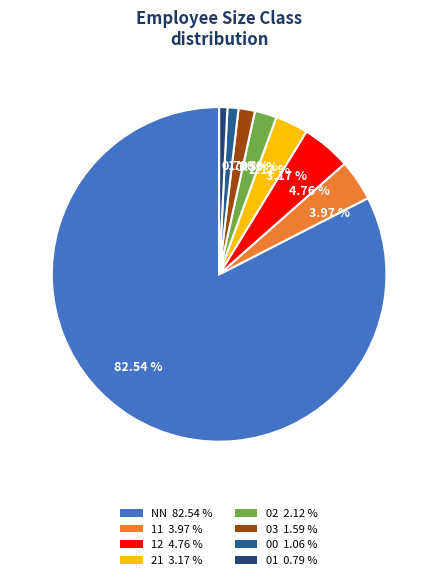

What percentage is the NN slice, to the nearest percent?

83%